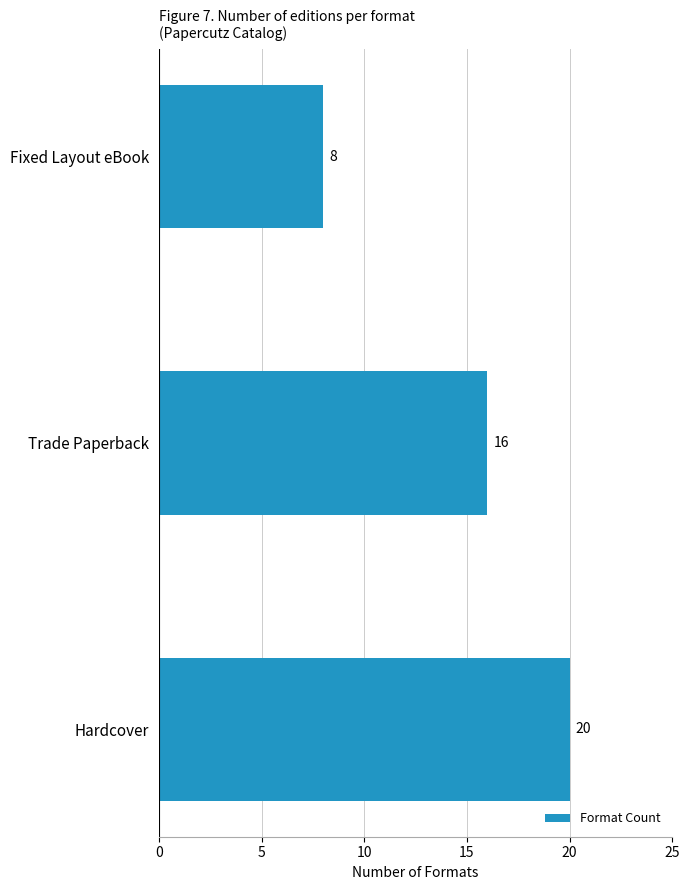

How many distinct data groups are displayed?

1